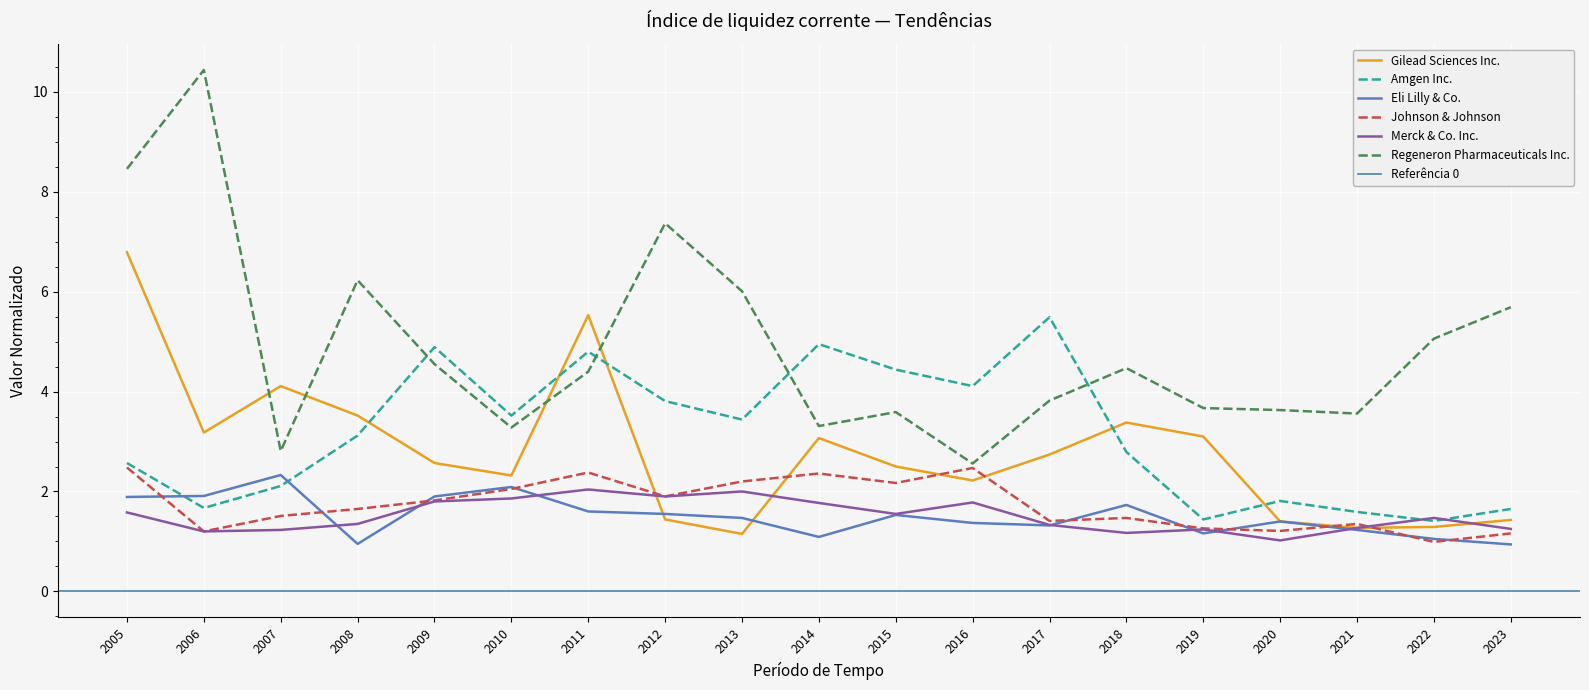

What are all the series names shown in the legend?

Gilead Sciences Inc., Amgen Inc., Eli Lilly & Co., Johnson & Johnson, Merck & Co. Inc., Regeneron Pharmaceuticals Inc.